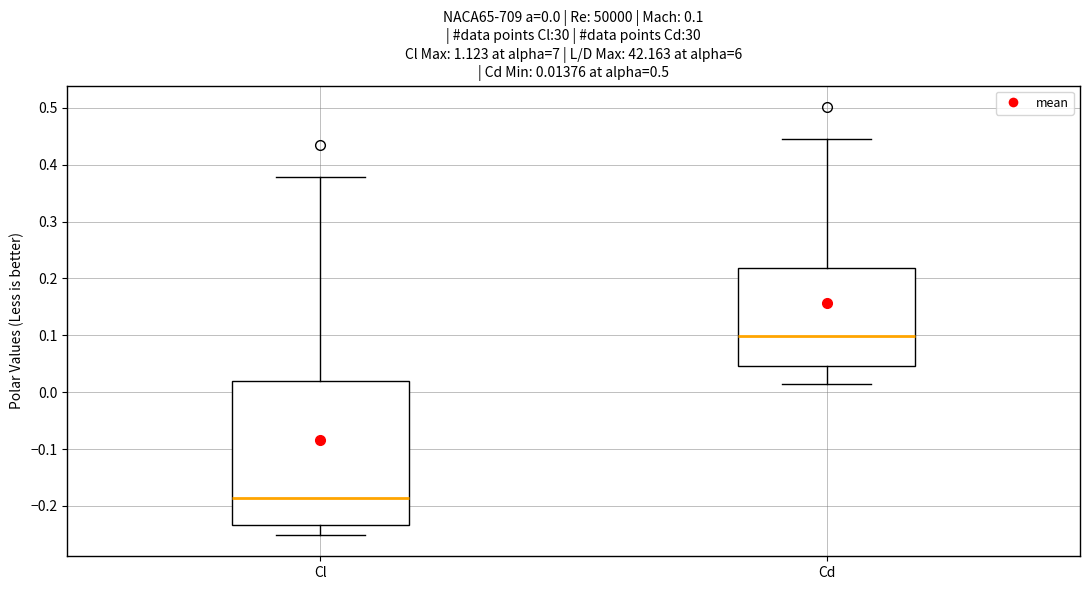

Which box has the highest median line?

Cd